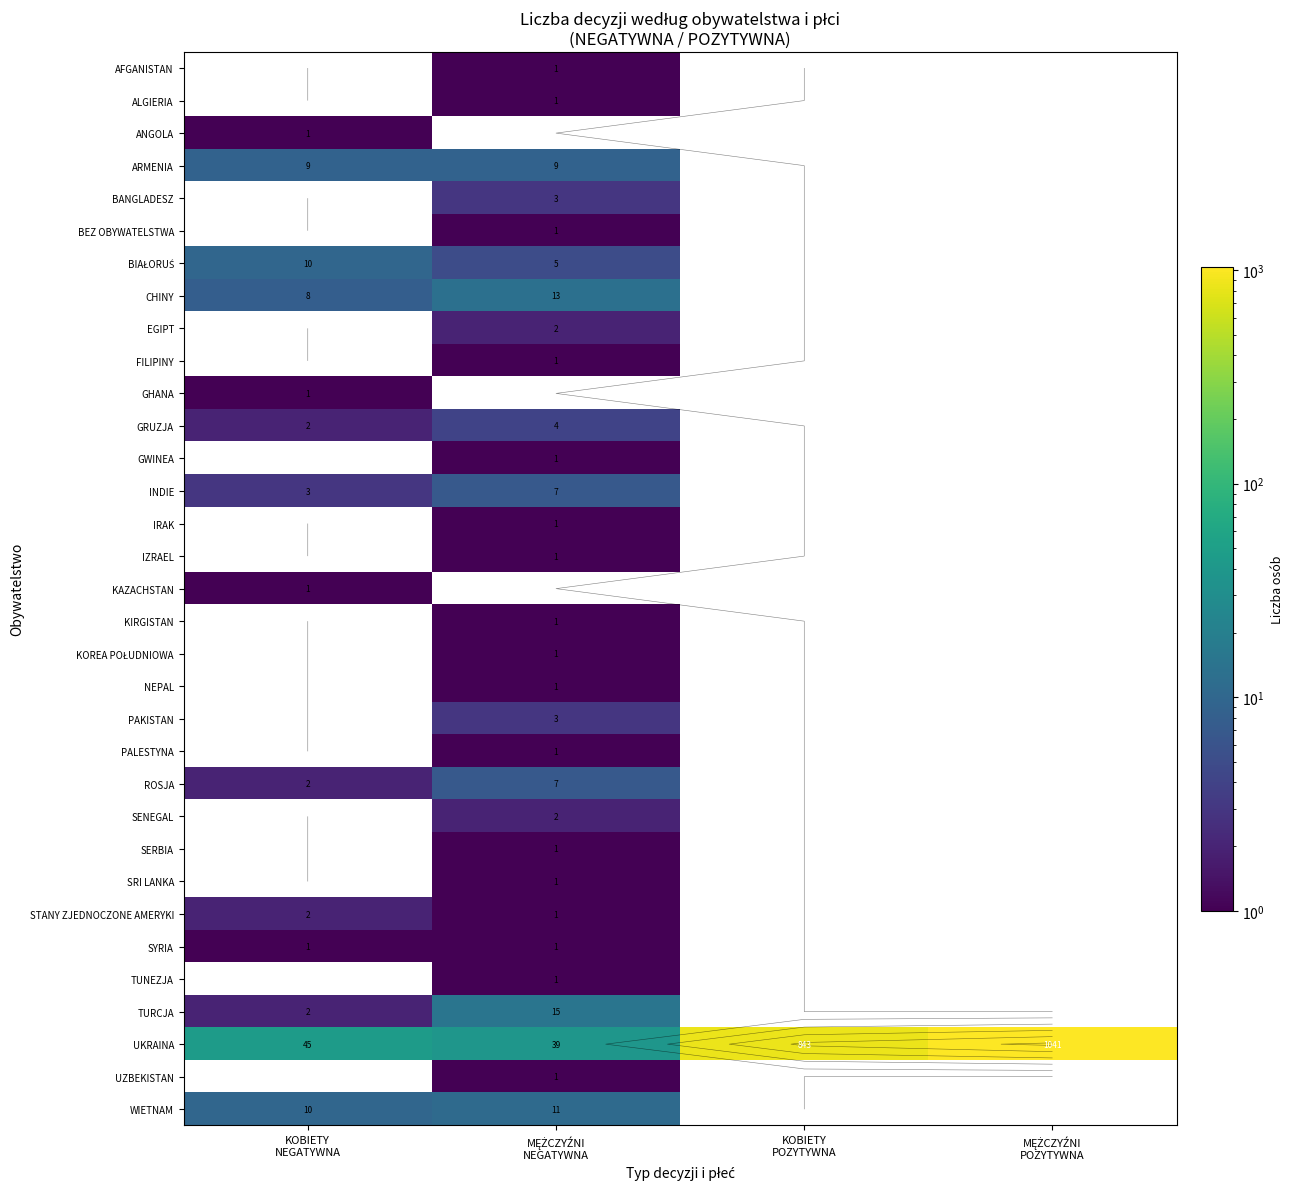

True or false: GWINEA has a value of 0 at KOBIETY POZYTYWNA.

False